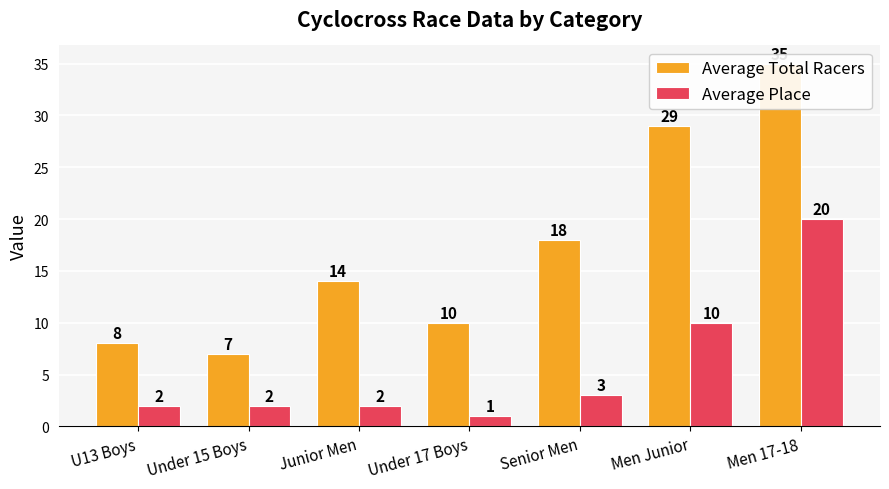

What is the total value across all series at U13 Boys?

10